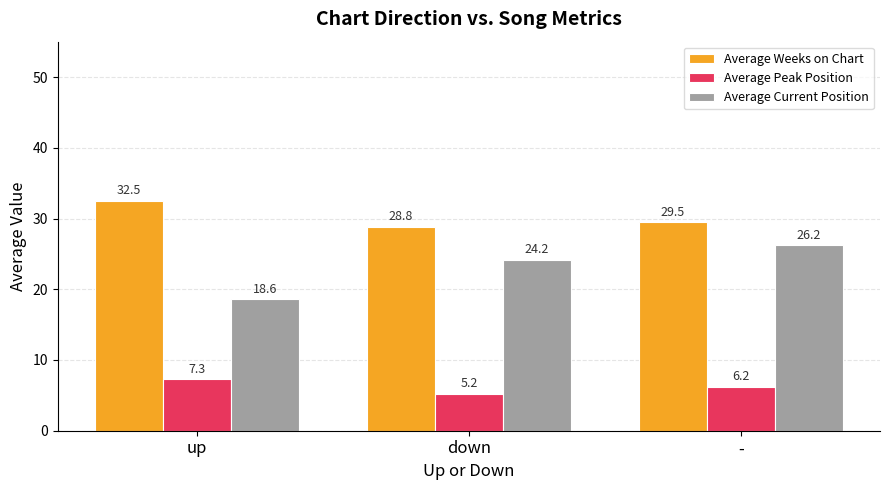

What is the label of the 2nd bar from the right?

down